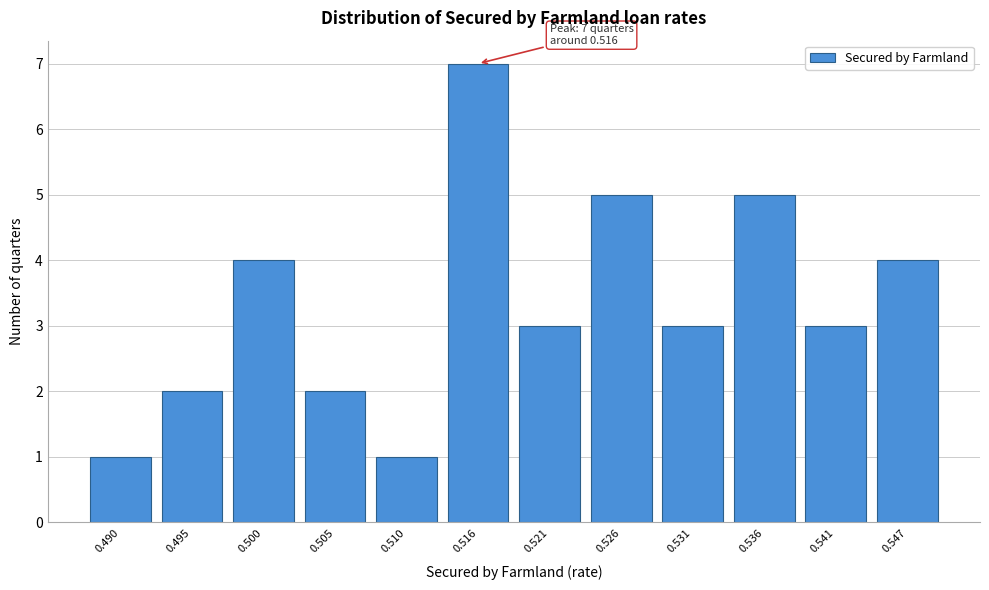

Over which range of the x-axis is the bar tallest?

0.513 to 0.518